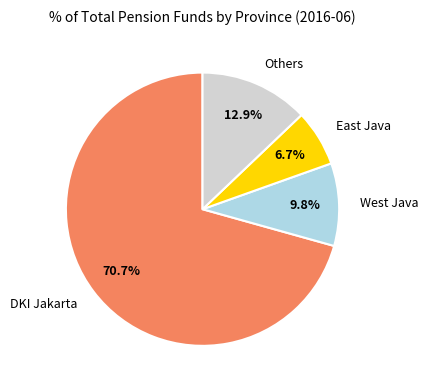

Does DKI Jakarta represent more than half of the total?

Yes